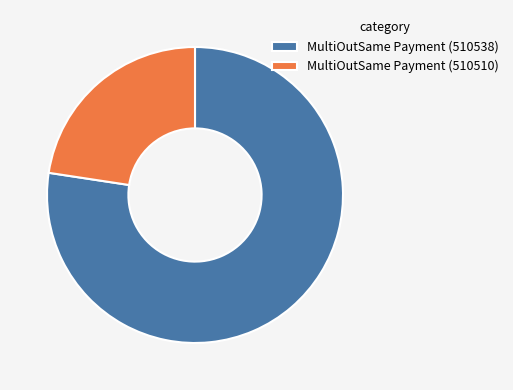

True or false: MultiOutSame Payment (510538) accounts for 77% of the total.

True